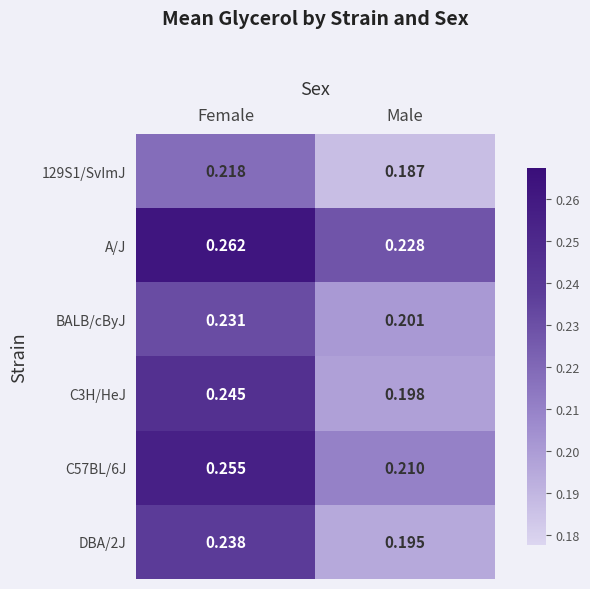

At how many categories does at least one series exceed 0?

2